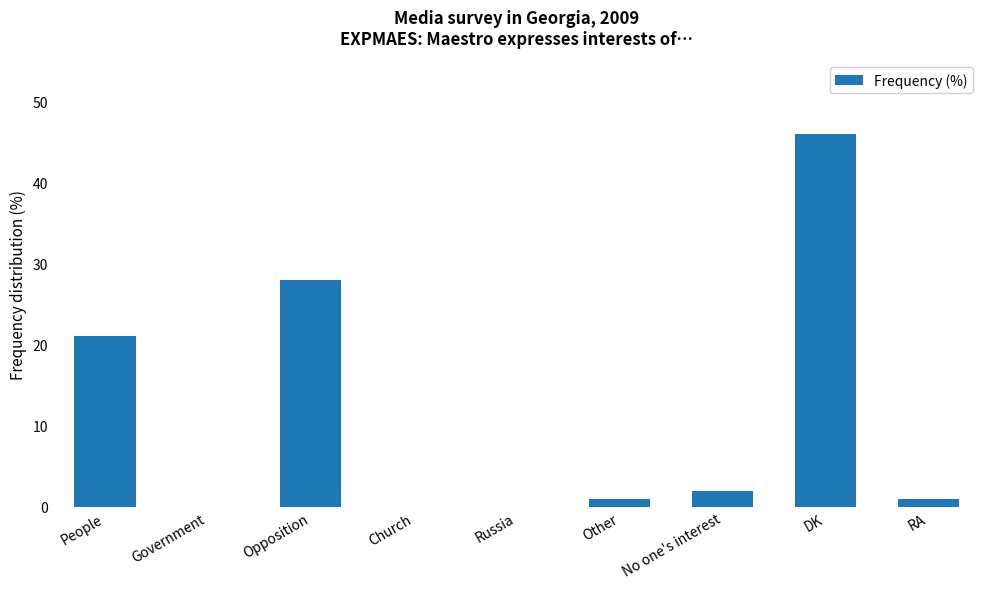

What is the change in value from Government to DK?

+46